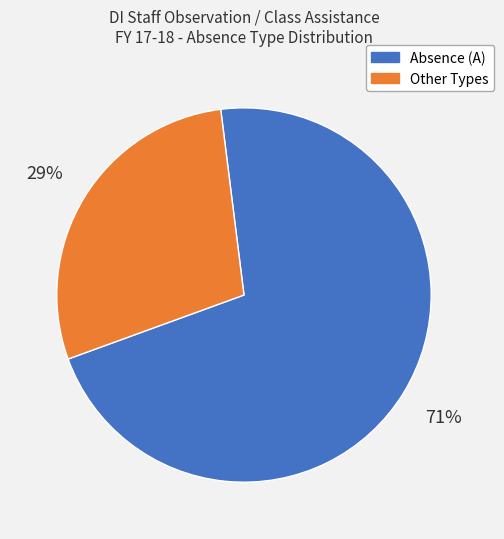

Is there a majority slice in this chart?

Yes